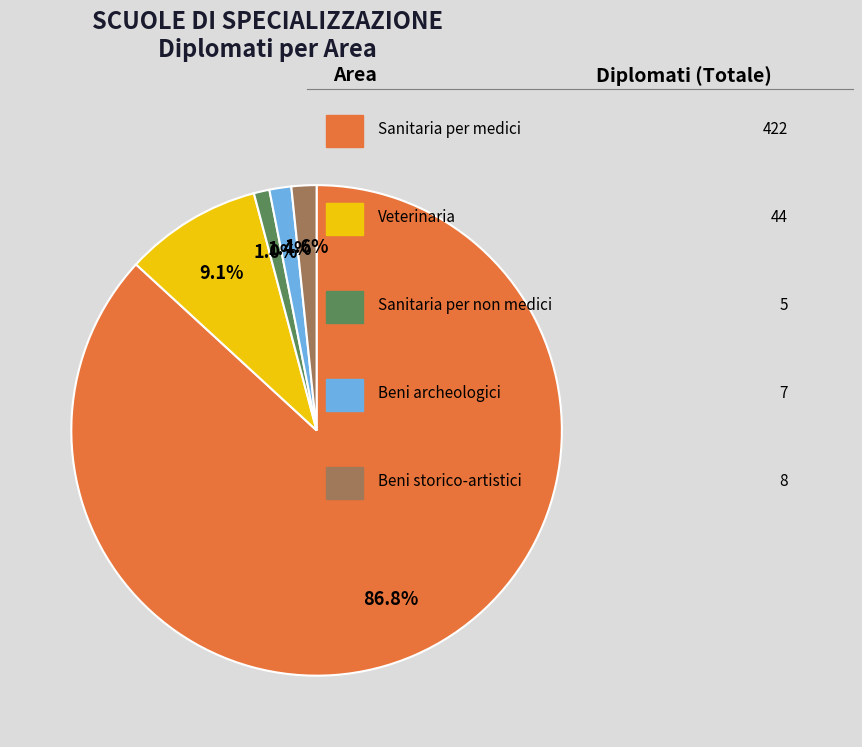

Does any single category account for the majority?

Yes